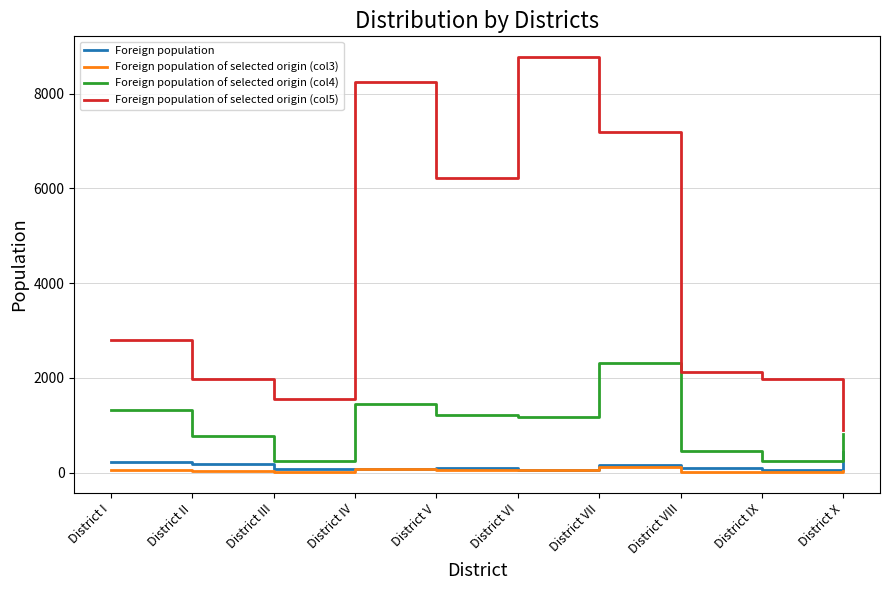

True or false: Foreign population of selected origin (col3) and Foreign population of selected origin (col4) intersect in this chart.

False